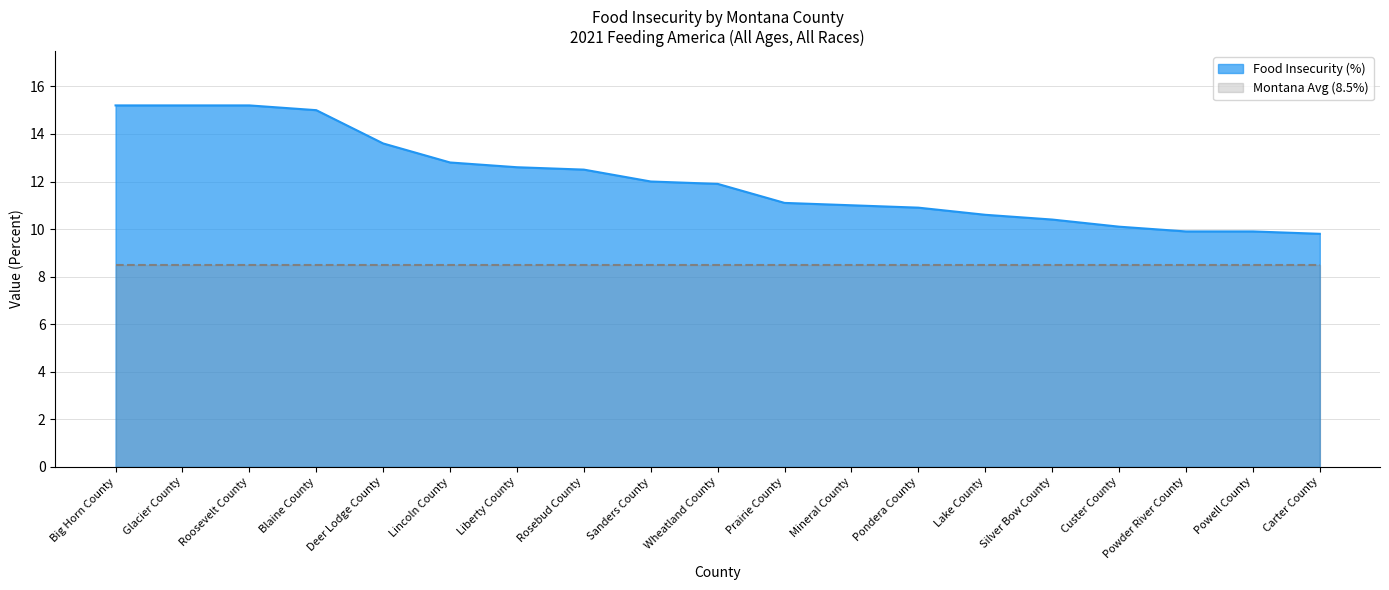

Does the chart display data point markers on the line(s)?

No